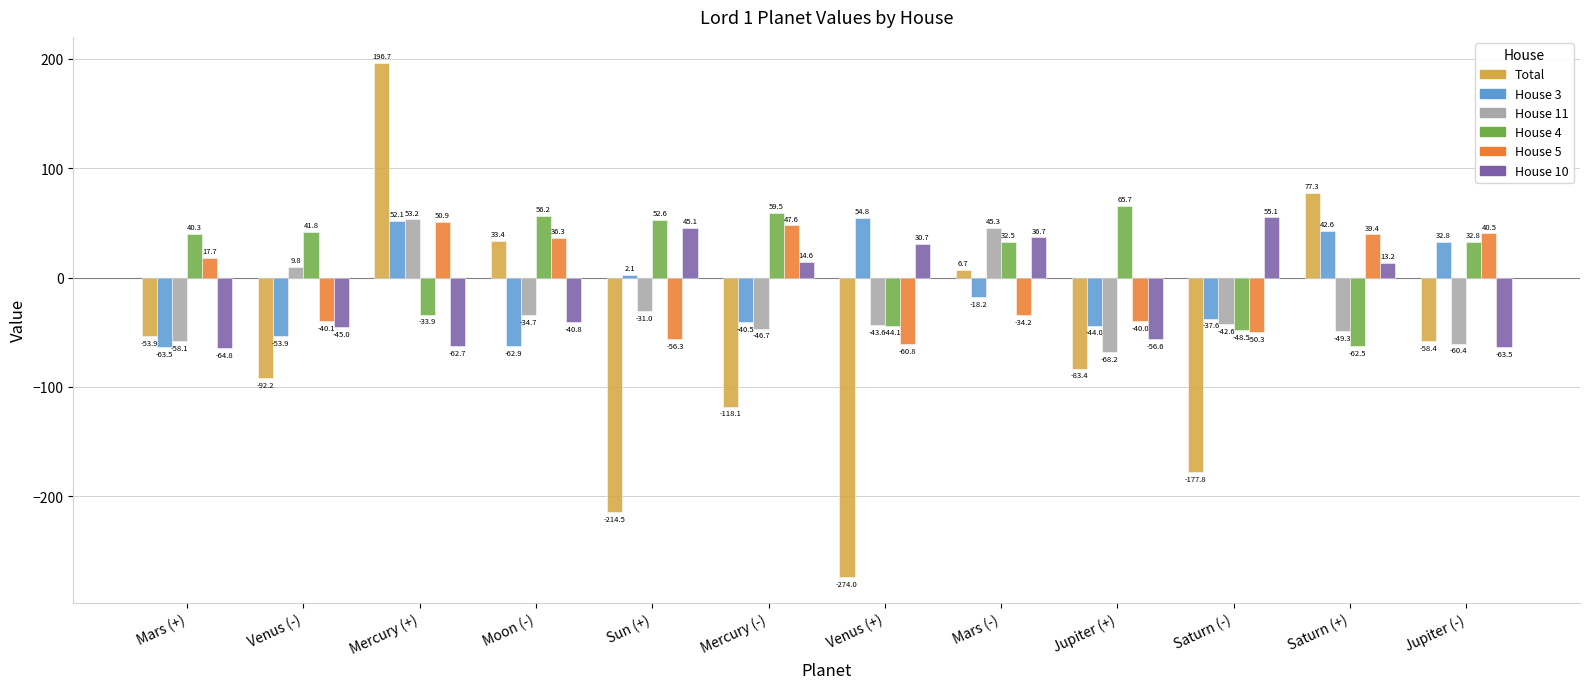

The House 11 series shows -60.4 at Jupiter (-). True or false?

True